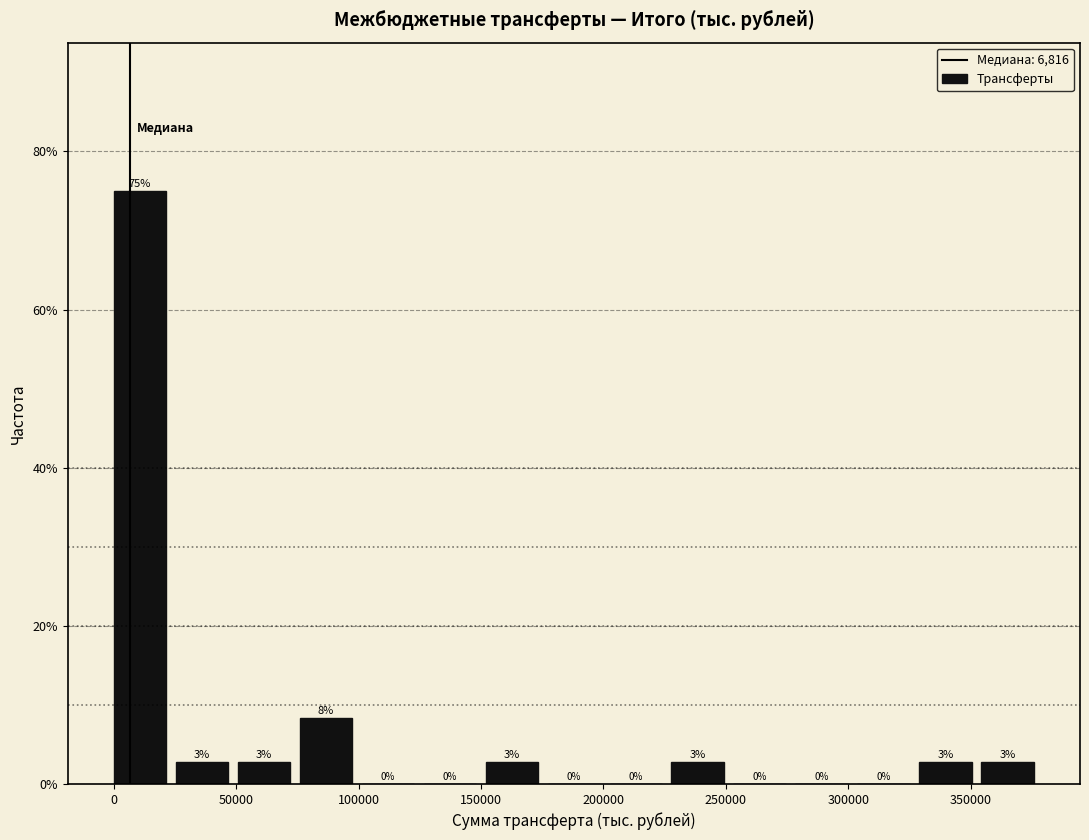

Which range on the x-axis has the tallest bar?

0 to 25000